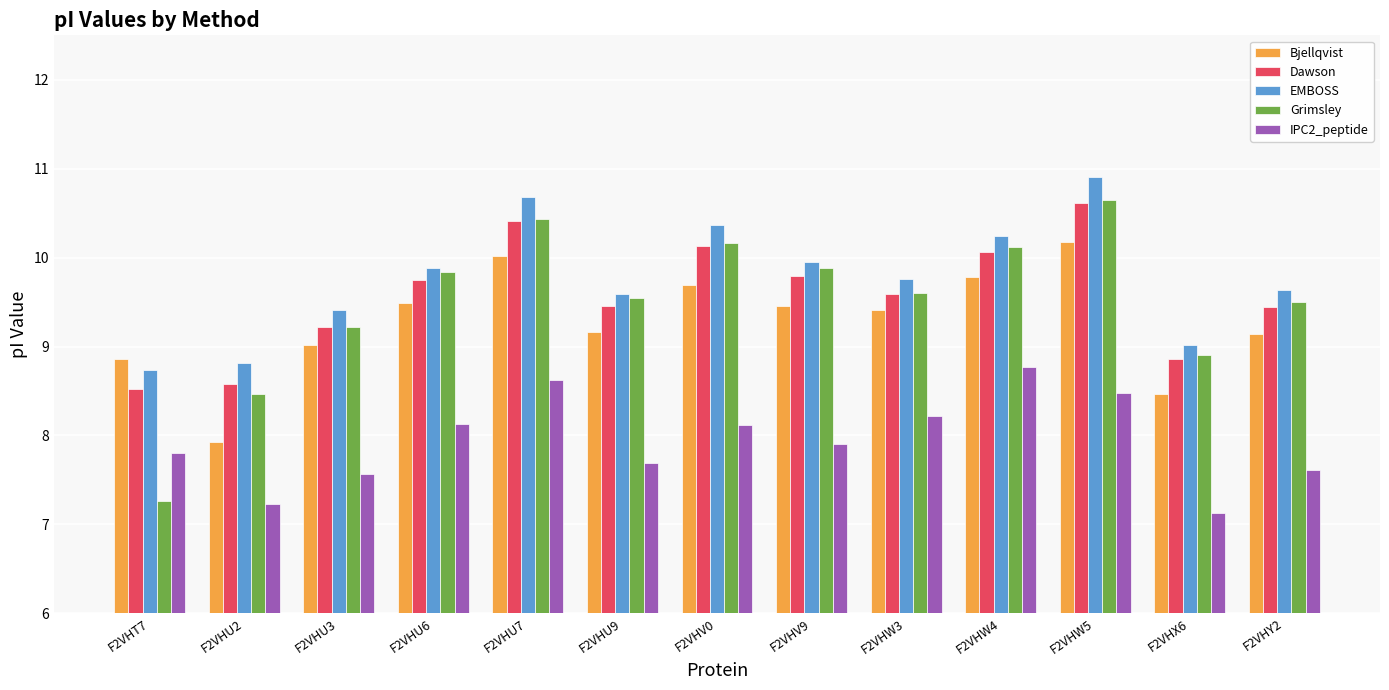

How many data points in Grimsley are less than 9?

3